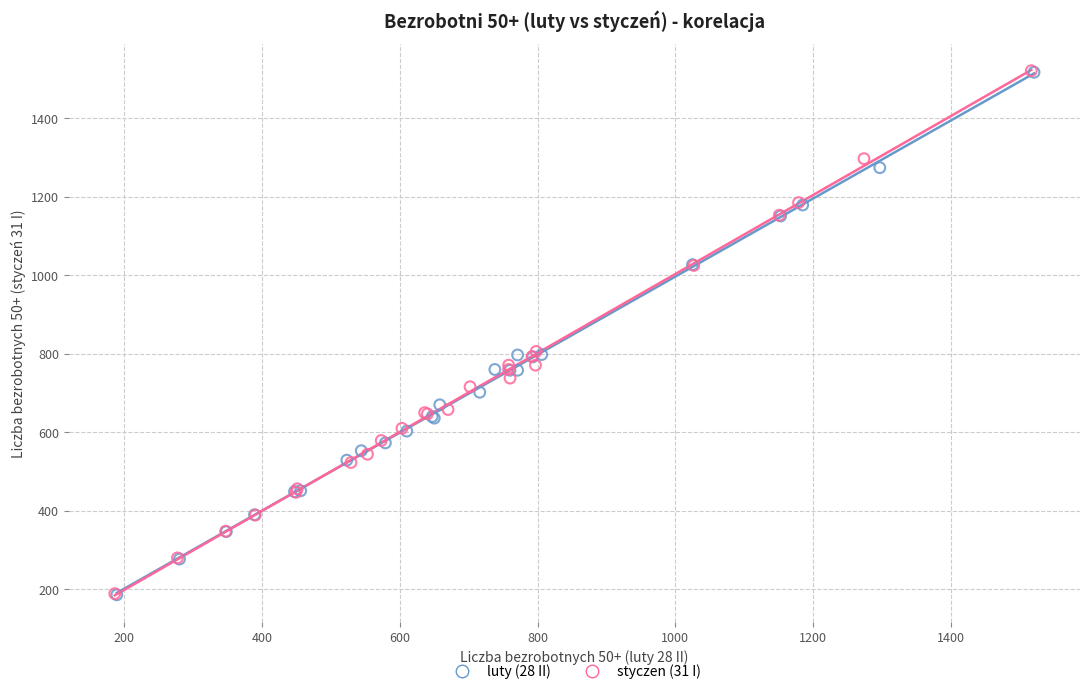

Which series has the widest spread of Y values?

styczen (31 I)